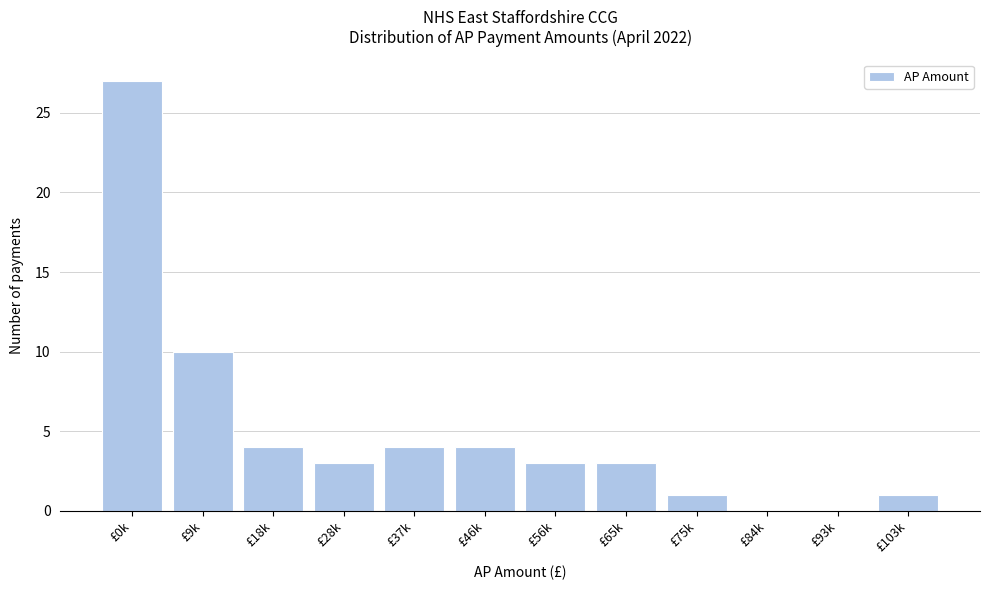

Reading right to left, extract all data points from this chart.

£103k=1	£93k=0	£84k=0	£75k=1	£65k=3	£56k=3	£46k=4	£37k=4	£28k=3	£18k=4	£9k=10	£0k=27